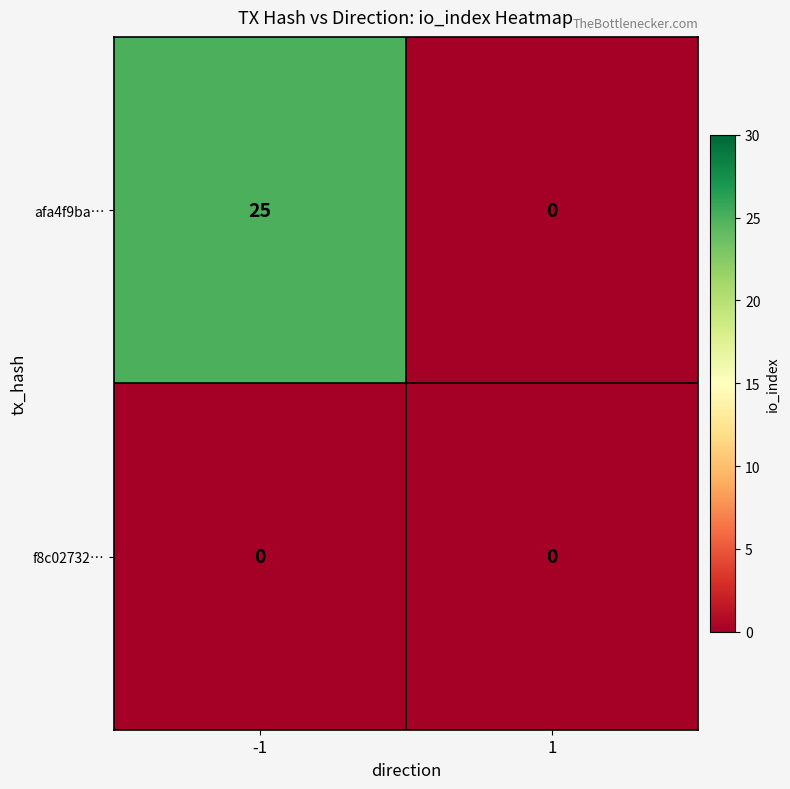

Reading left to right, extract all data points from this chart.

afa4f9ba…: -1=25	1=0
f8c02732…: -1=0	1=0